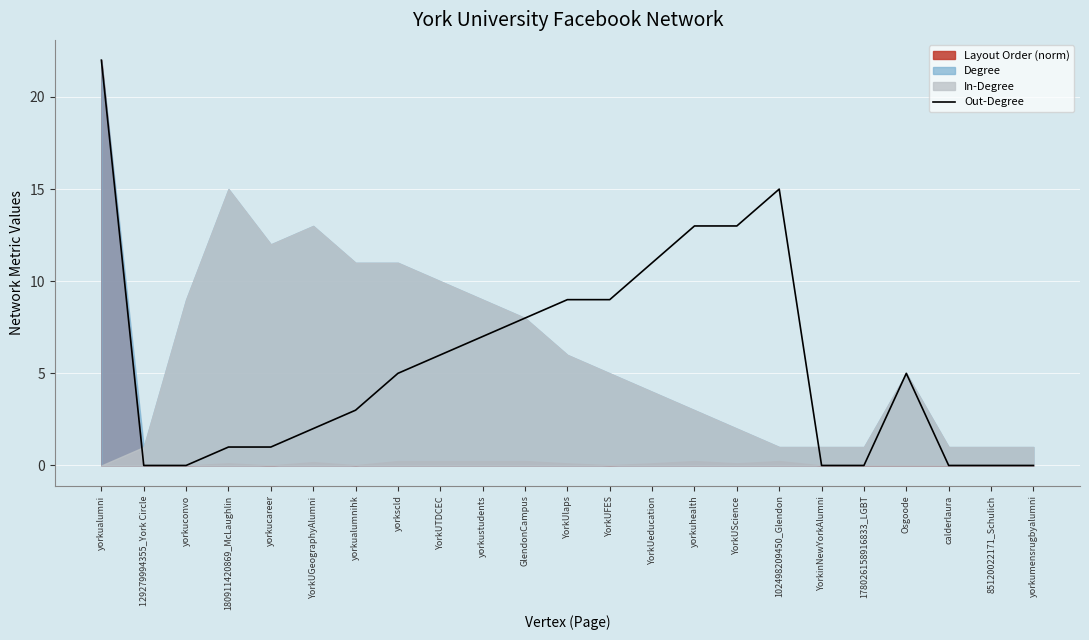

List the labels in order of value, smallest first.

129279994355_York Circle, yorkuconvo, YorkinNewYorkAlumni, 178026158916833_LGBT, calderlaura, 85120022171_Schulich, yorkumensrugbyalumni, 180911420869_McLaughlin, yorkucareer, YorkUGeographyAlumni, yorkualumnihk, yorkscld, Osgoode, YorkUTDCEC, yorkustudents, GlendonCampus, YorkUlaps, YorkUFES, YorkUeducation, yorkuhealth, YorkUScience, 102498209450_Glendon, yorkualumni